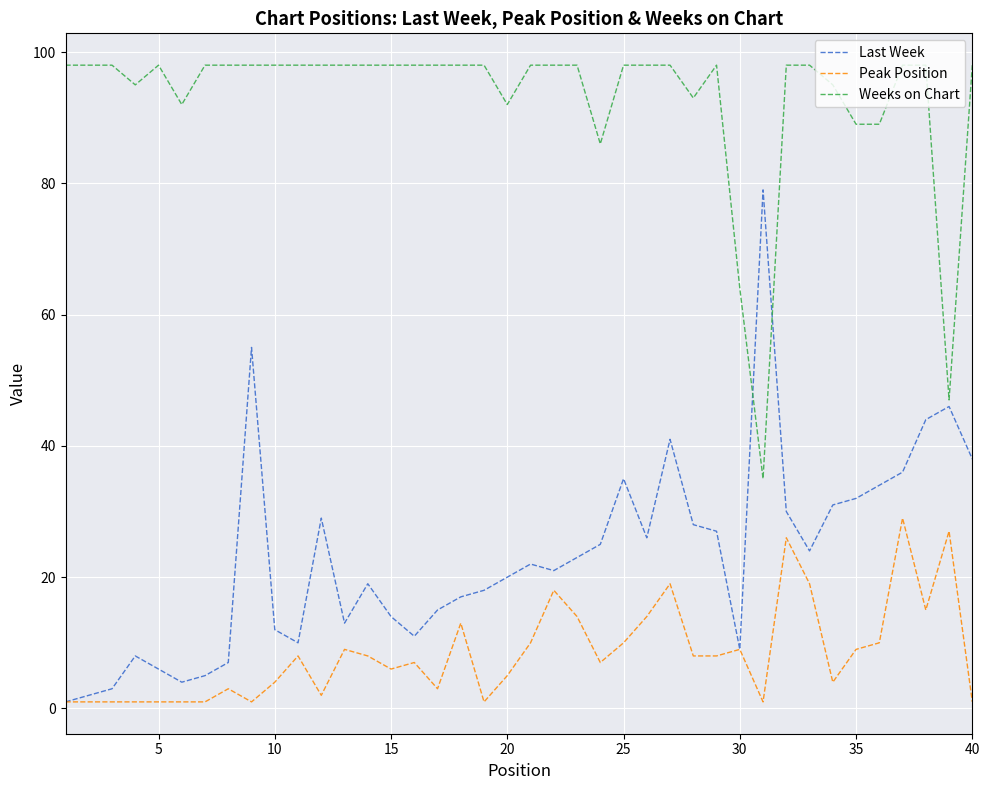

Reading left to right, list all the values displayed in this chart.

Last Week: 1	2	3	8	6	4	5	7	55	12	10	29	13	19	14	11	15	17	18	20	22	21	23	25	35	26	41	28	27	9	79	30	24	31	32	34	36	44	46	38
Peak Position: 1	1	1	1	1	1	1	3	1	4	8	2	9	8	6	7	3	13	1	5	10	18	14	7	10	14	19	8	8	9	1	26	19	4	9	10	29	15	27	1
Weeks on Chart: 98	98	98	95	98	92	98	98	98	98	98	98	98	98	98	98	98	98	98	92	98	98	98	86	98	98	98	93	98	64	35	98	98	95	89	89	98	98	47	98